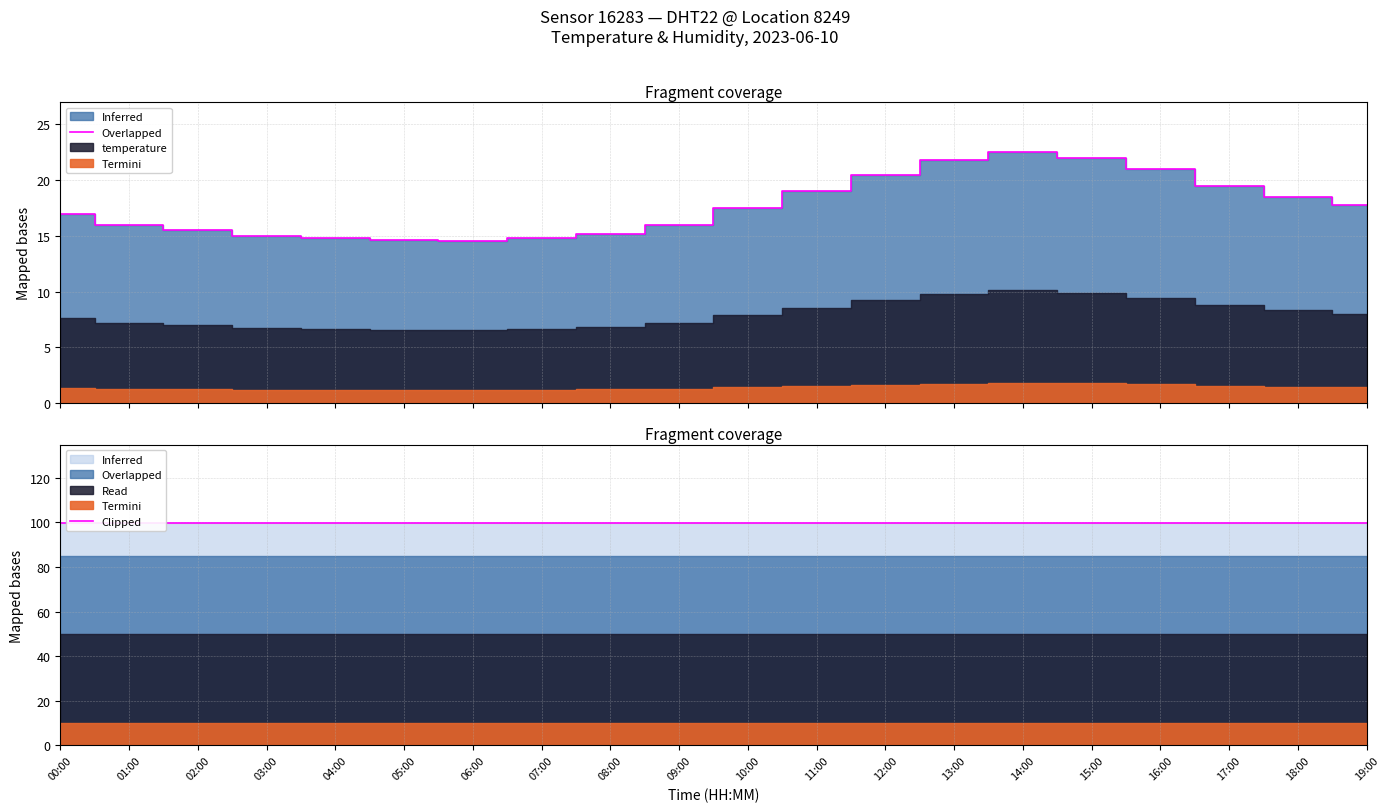

How many lines are shown in the chart?

1